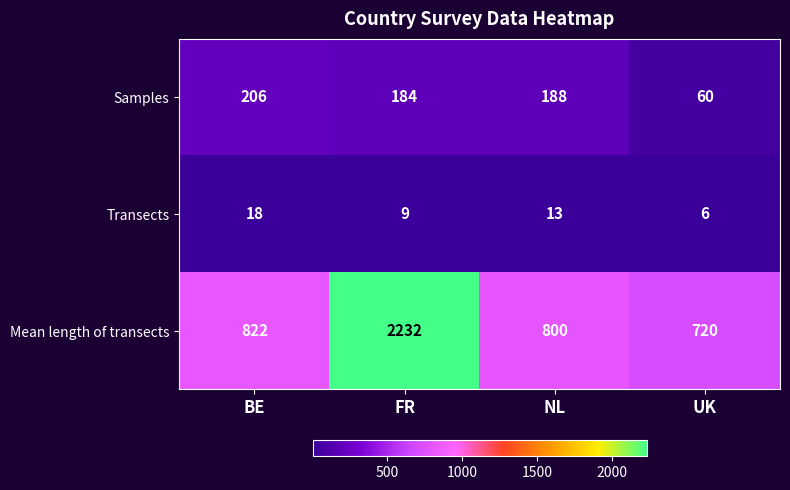

What is the smallest value displayed?

6